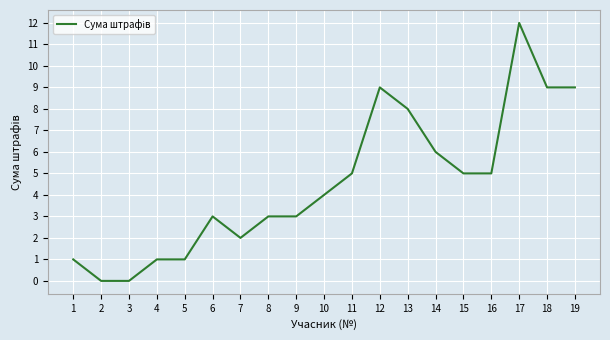

At which category does the chart reach its peak across all series?

17